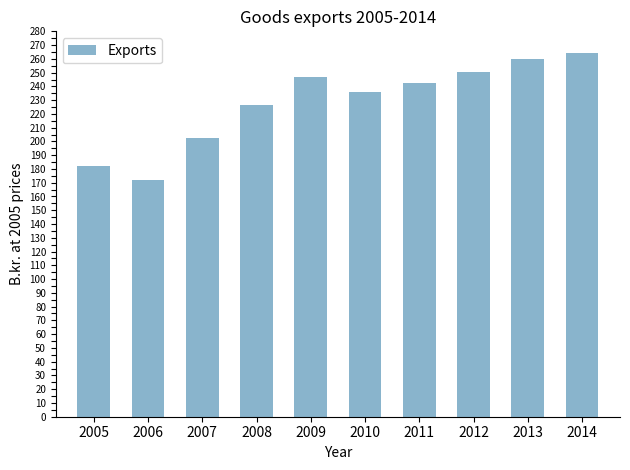

What is the sum of all values?

2282.1